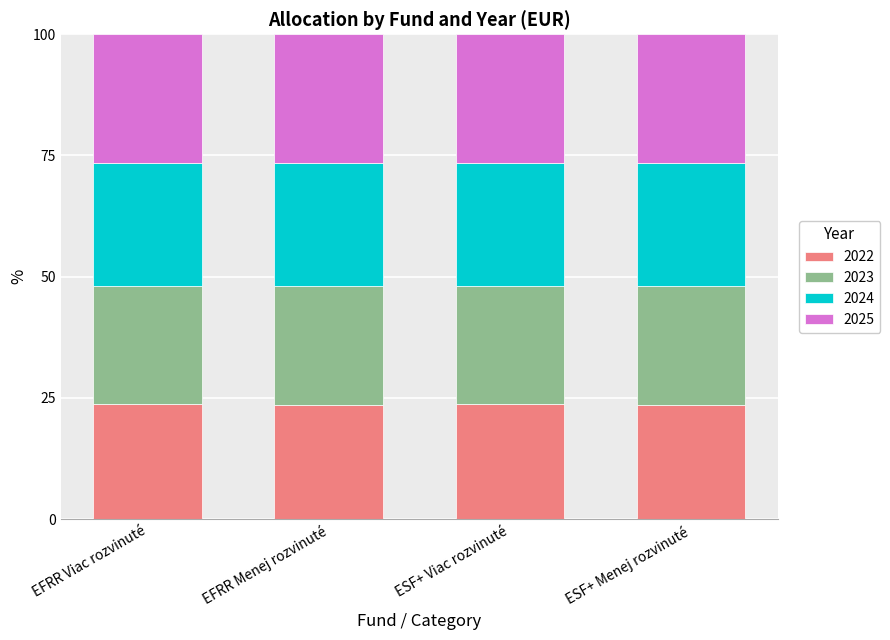

What are all the series names shown in the legend?

2022, 2023, 2024, 2025